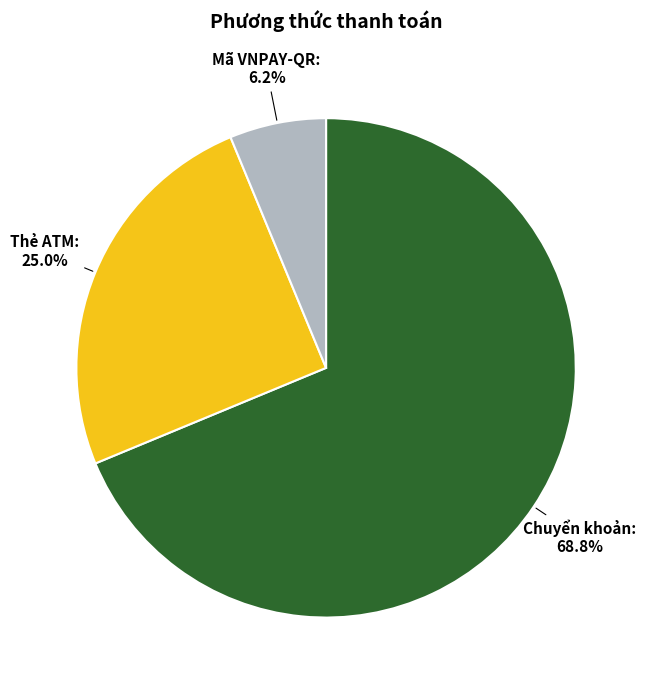

Count the number of slices in the pie.

3